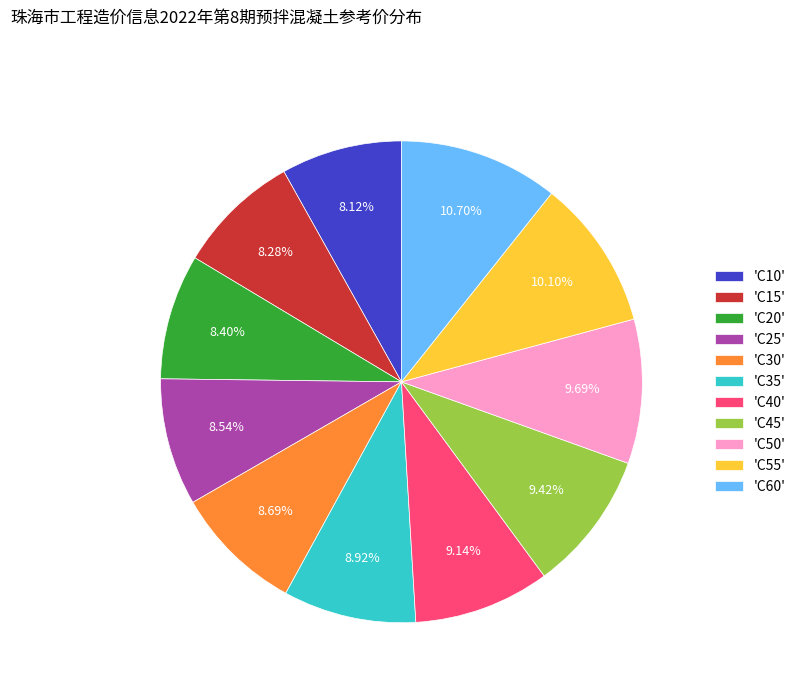

Combined, do 'C35' and 'C50' account for over 50%?

No